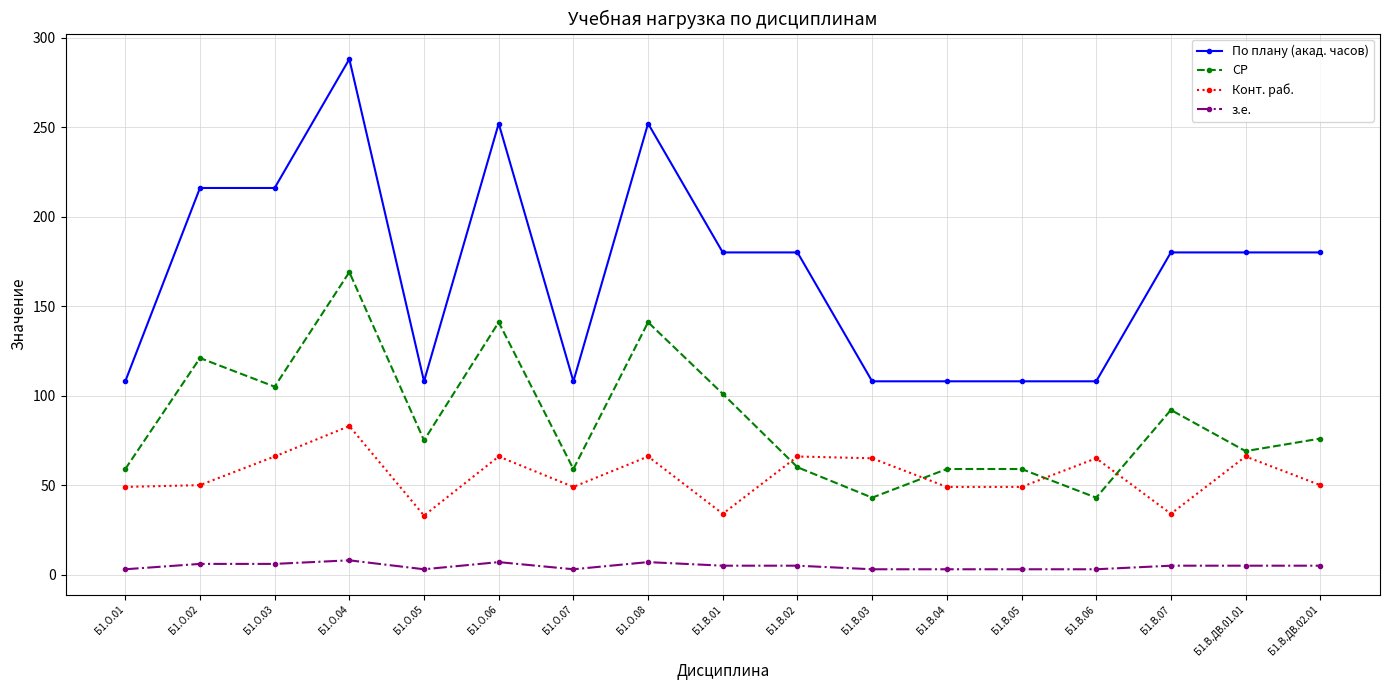

Between Б1.В.05 and Б1.В.ДВ.02.01, which series saw the biggest shift?

По плану (акад. часов)